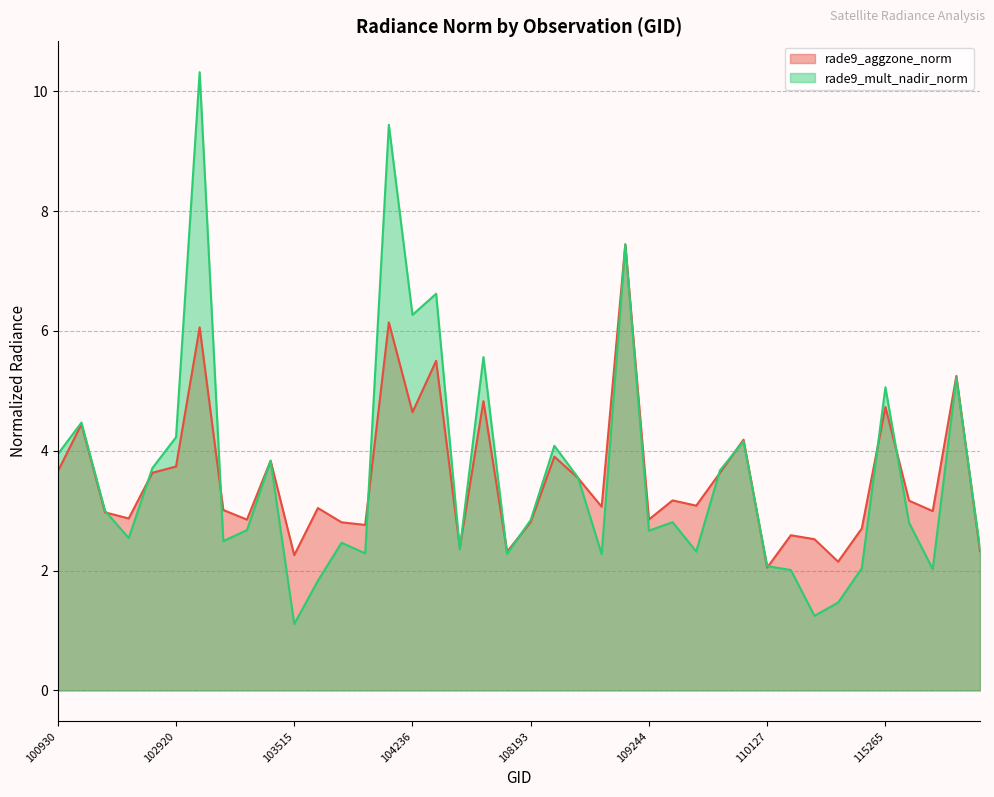

How many data points in rade9_mult_nadir_norm are above 2?

36